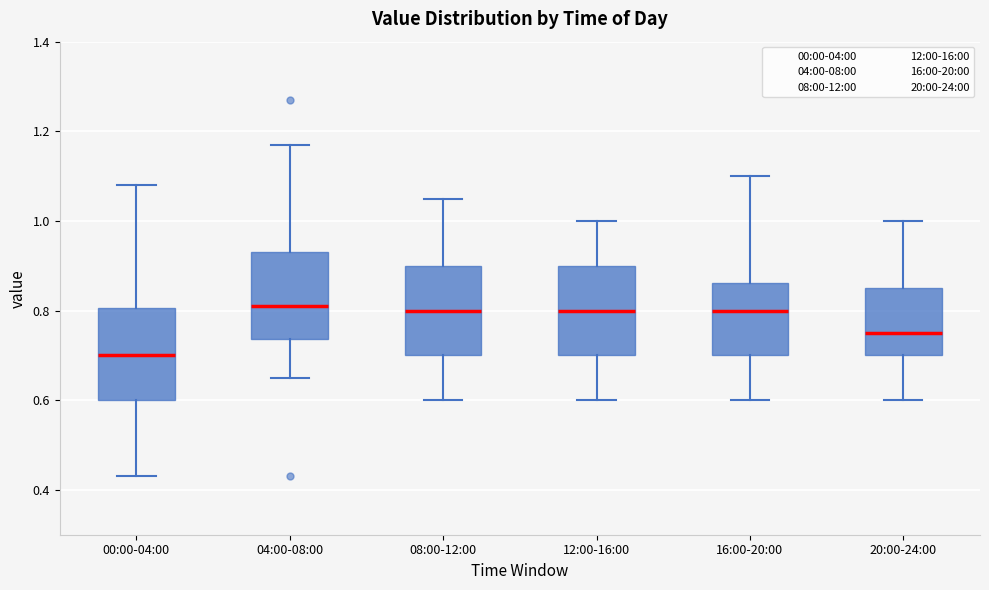

Reading left to right, transcribe this box plot: for each box, give where its median line is, the range the box spans, and where its two whiskers end, as read against the y-axis. The values are not printed on the chart, so give them approximately, as read against the axis.

00:00-04:00: median 0.70, box 0.60 to 0.80, whiskers 0.44 to 1.08
04:00-08:00: median 0.82, box 0.74 to 0.94, whiskers 0.66 to 1.18
08:00-12:00: median 0.80, box 0.70 to 0.90, whiskers 0.60 to 1.06
12:00-16:00: median 0.80, box 0.70 to 0.90, whiskers 0.60 to 1.00
16:00-20:00: median 0.80, box 0.70 to 0.86, whiskers 0.60 to 1.10
20:00-24:00: median 0.76, box 0.70 to 0.86, whiskers 0.60 to 1.00